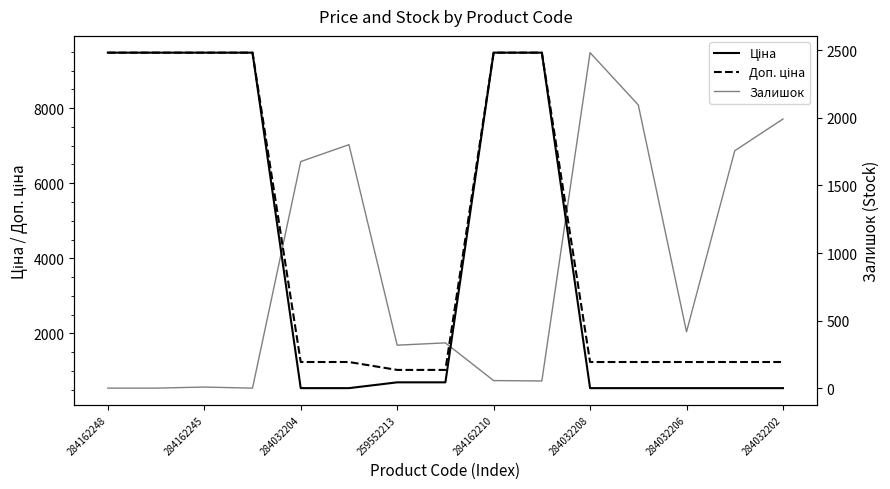

What is the lowest value of the Ціна series?

539.0